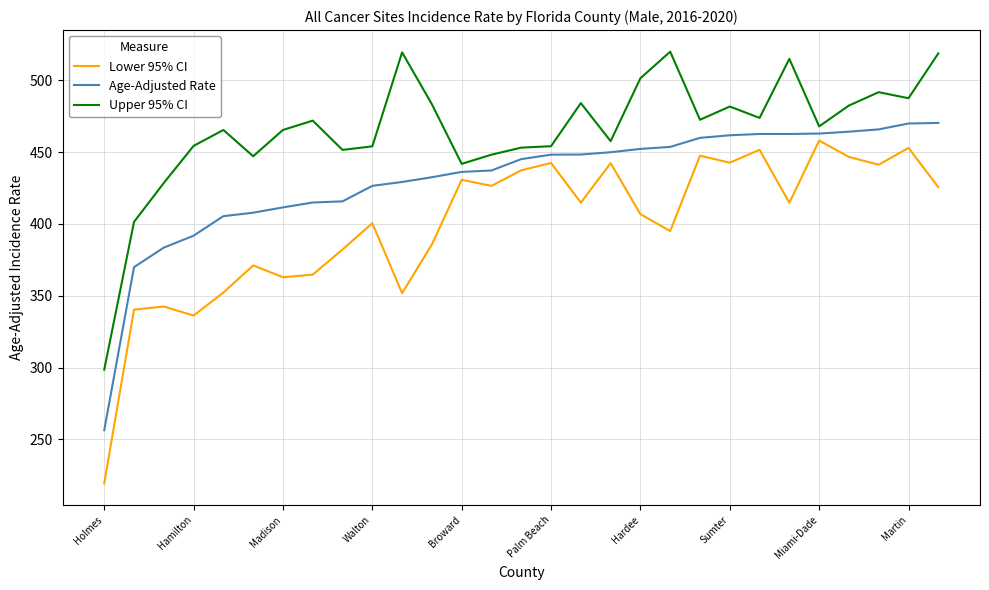

True or false: Lower 95% CI and Upper 95% CI intersect in this chart.

False